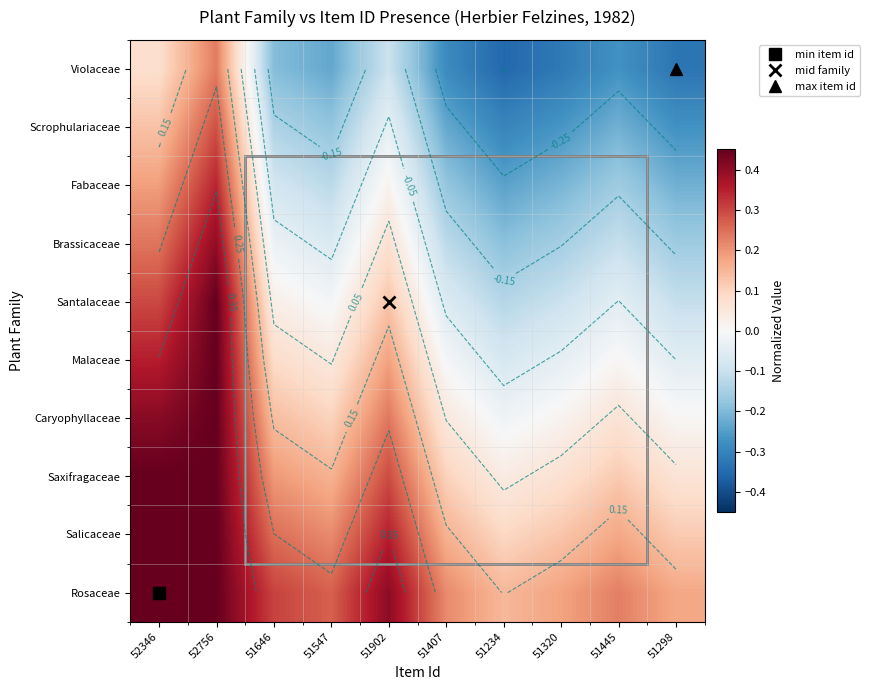

Which category has the highest value across all series?

52756